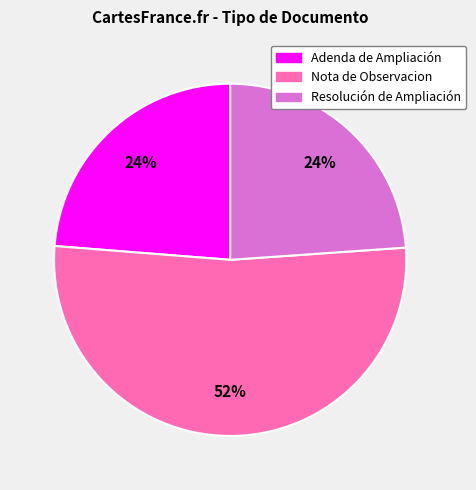

What percentage is the Adenda de Ampliación slice, to the nearest percent?

24%